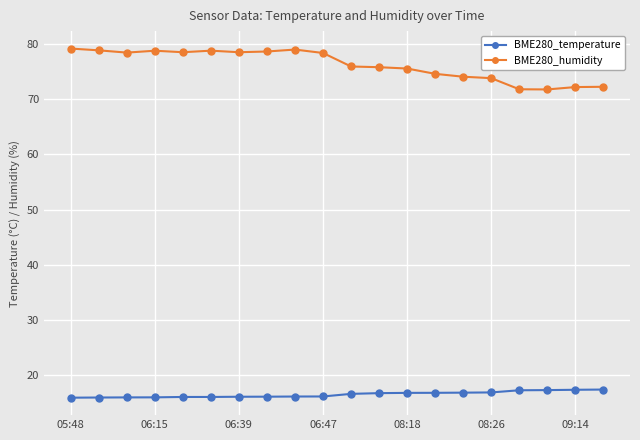

How many values in the BME280_humidity series exceed 78?

10